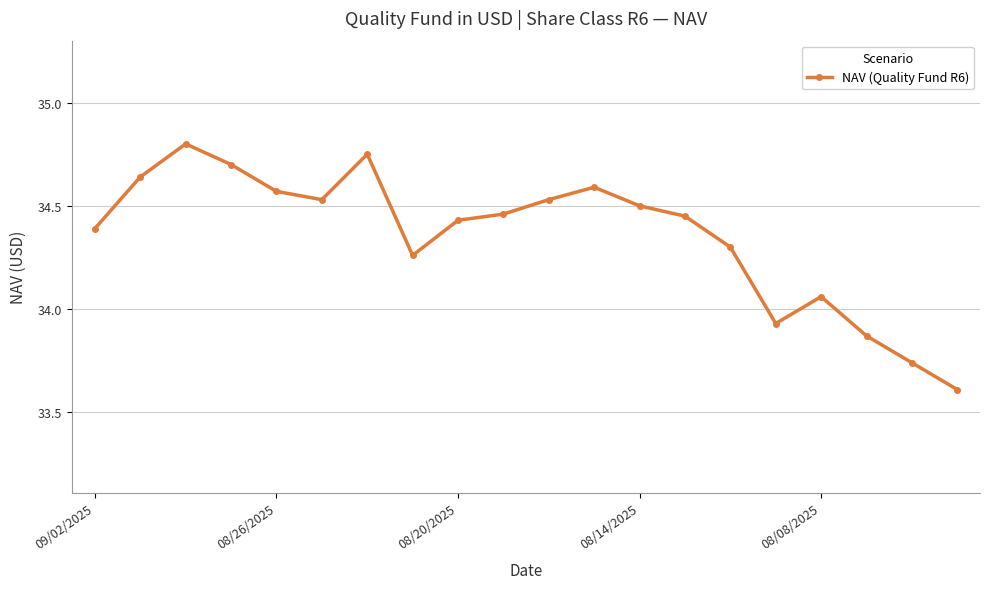

True or false: there are more than 2 points higher than both neighbors.

True